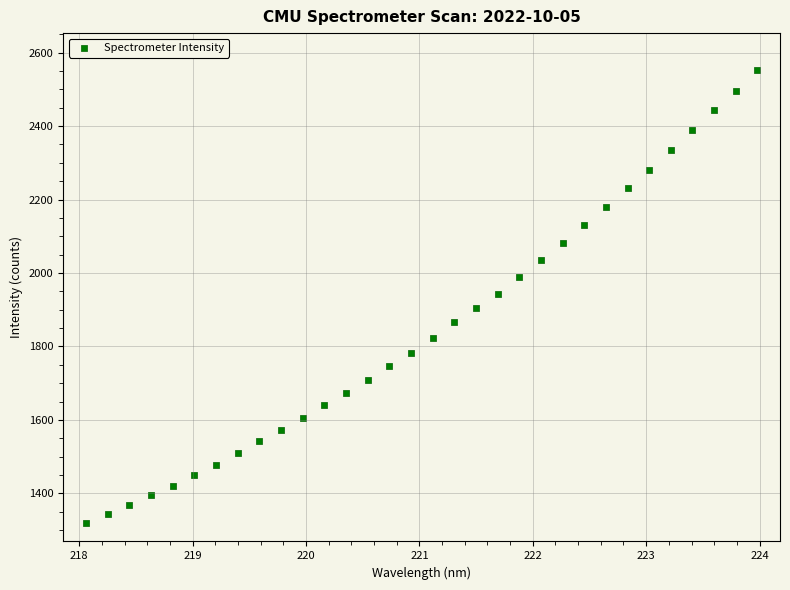

What is the range of X values (max minus min)?

5.9